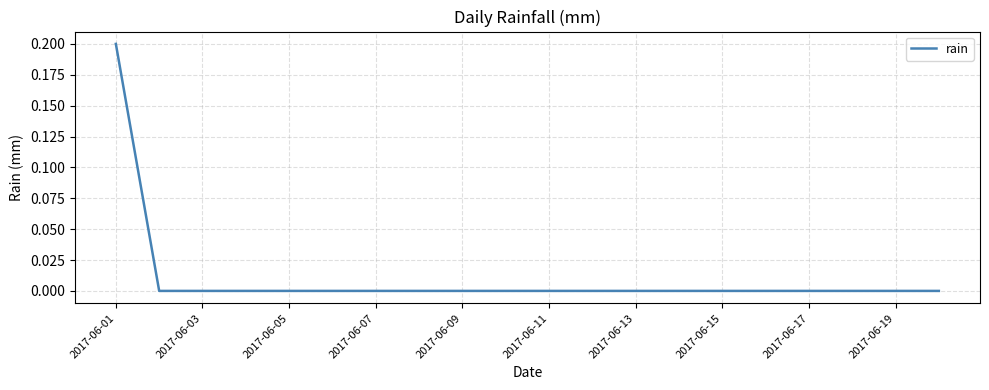

What is the difference between the maximum and minimum values?

0.2